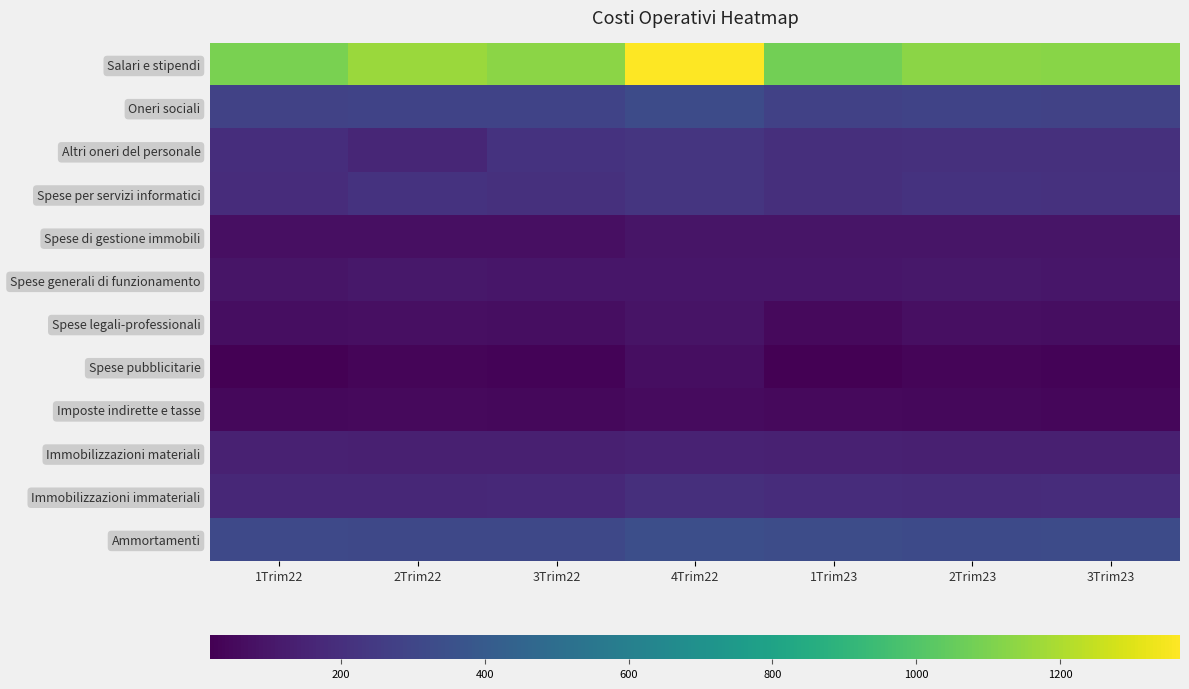

Between 1Trim22 and 3Trim22, which series saw the biggest shift?

Salari e stipendi